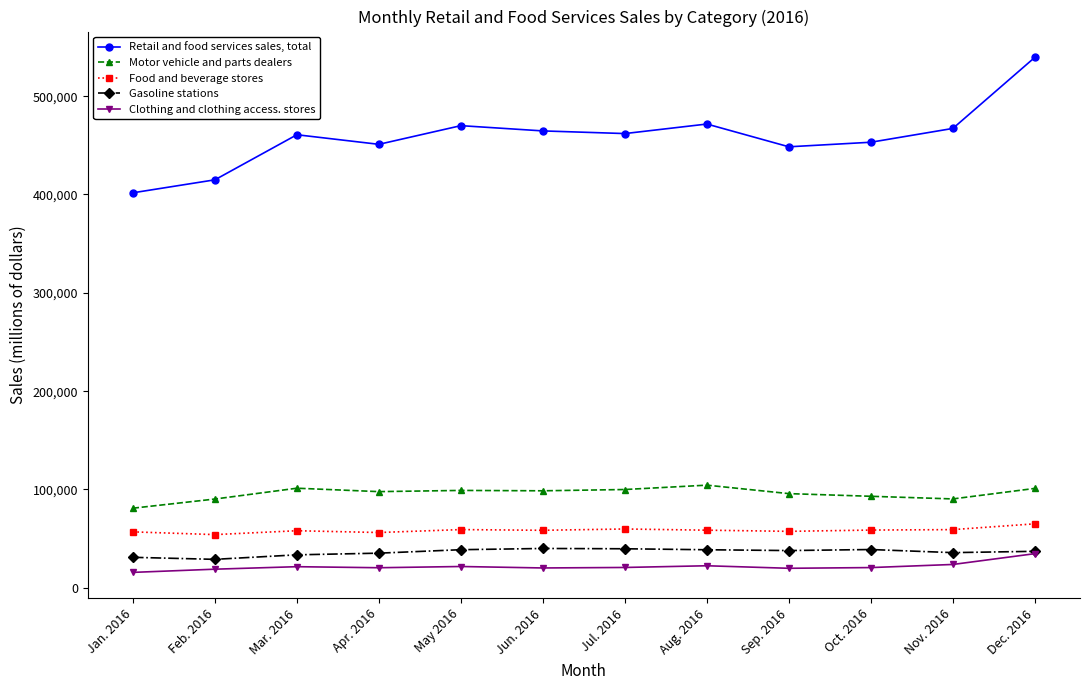

True or false: Clothing and clothing access. stores has a value of 20441 at Apr. 2016.

True